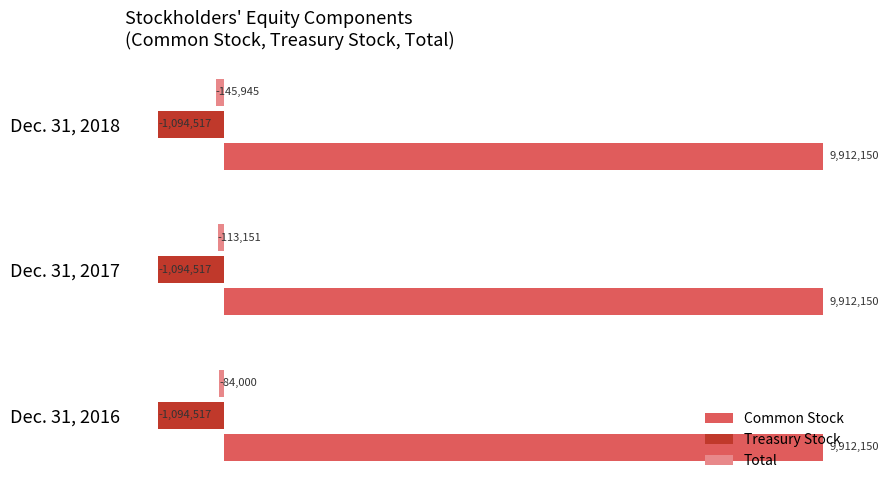

Rank the categories by Total value from lowest to highest.

Dec. 31, 2018, Dec. 31, 2017, Dec. 31, 2016